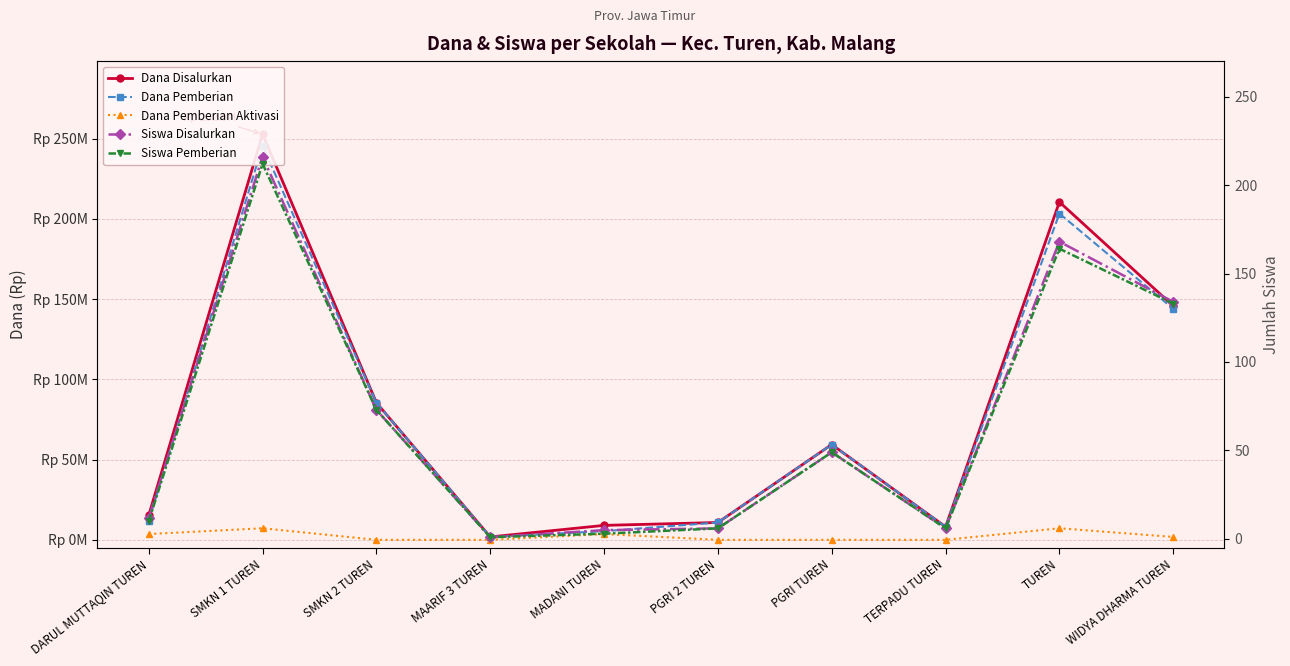

At which label does Siswa Pemberian reach its minimum?

MAARIF 3 TUREN